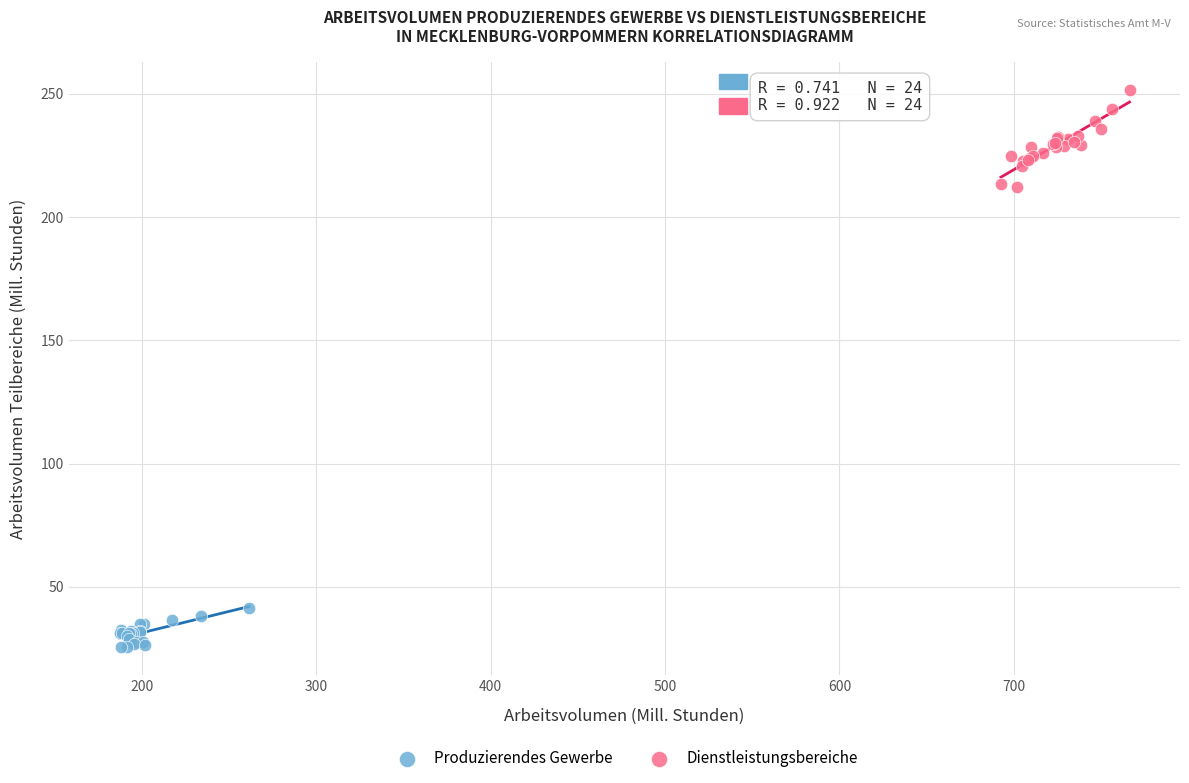

Which series has the widest spread of Y values?

Dienstleistungsbereiche